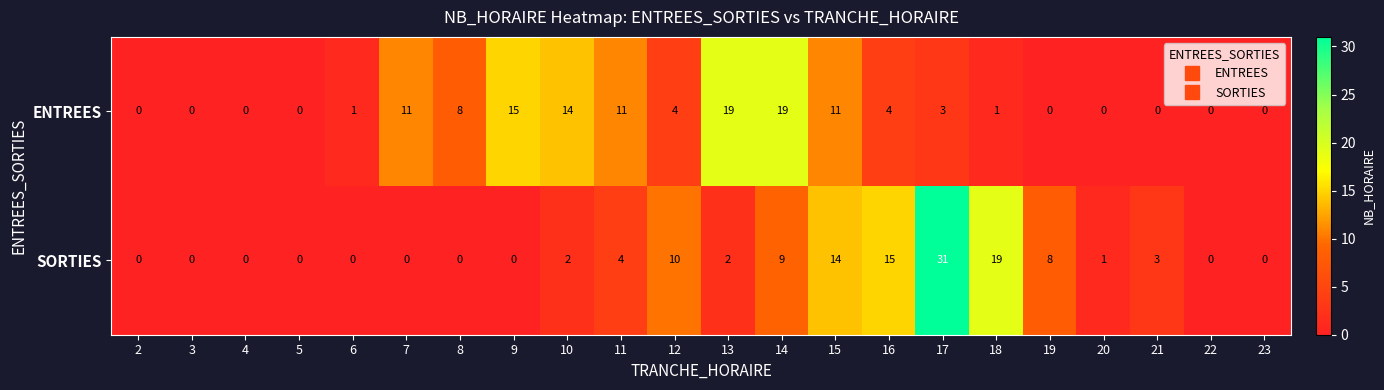

What is the sum of all SORTIES values?

118